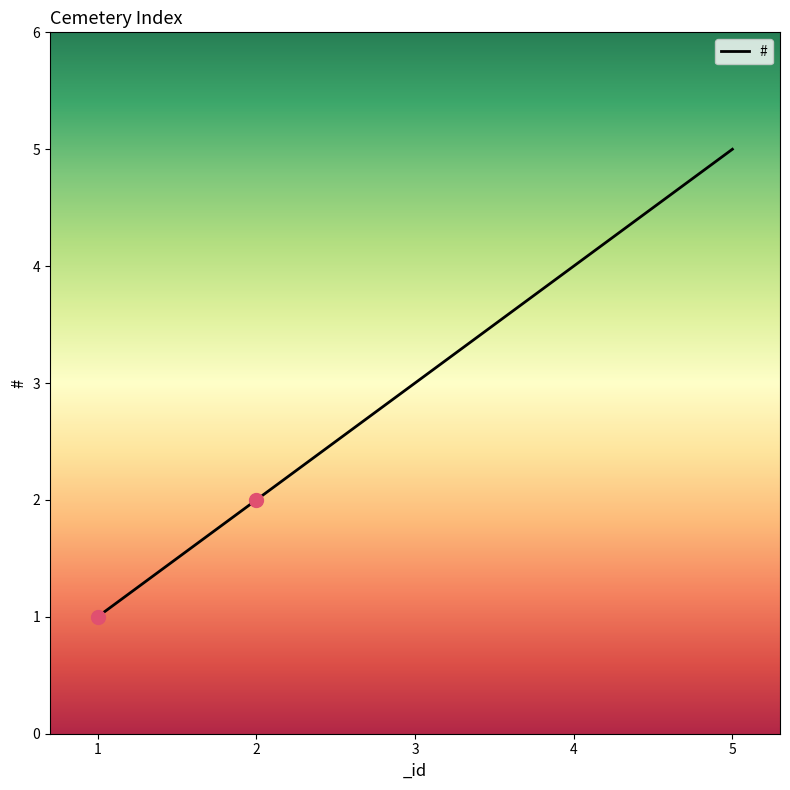

How many lines are shown in the chart?

1